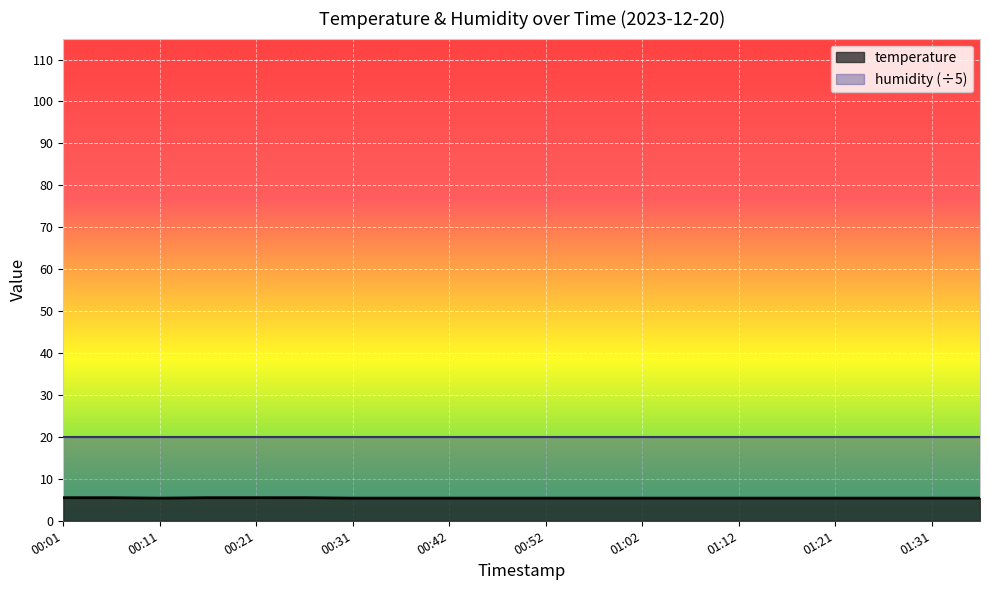

The chart shows a value of 5.4 at 01:26. True or false?

True